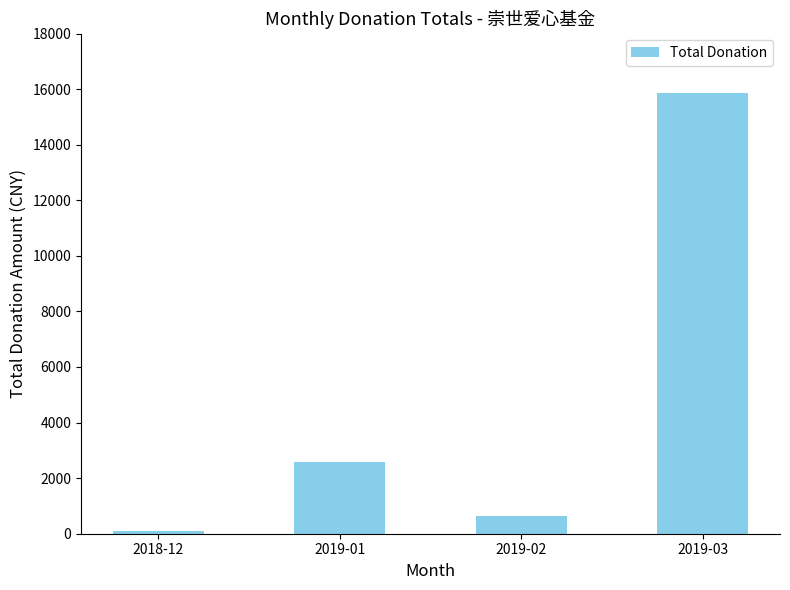

What is the difference between the values at 2019-01 and 2018-12?

2465